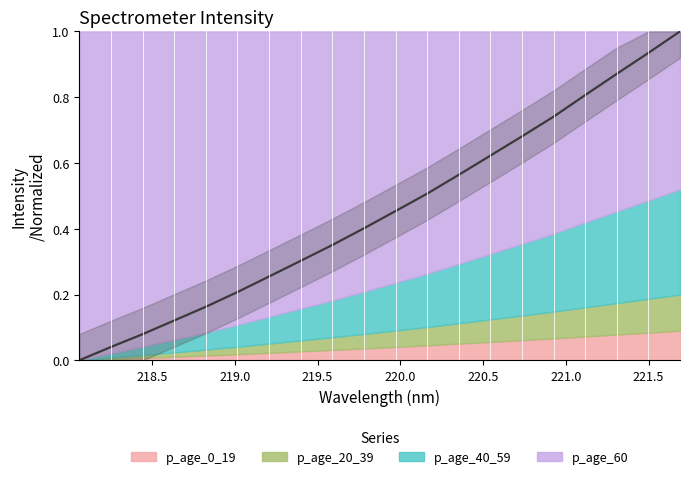

True or false: the data shows 0.5 at 219.9712.

True